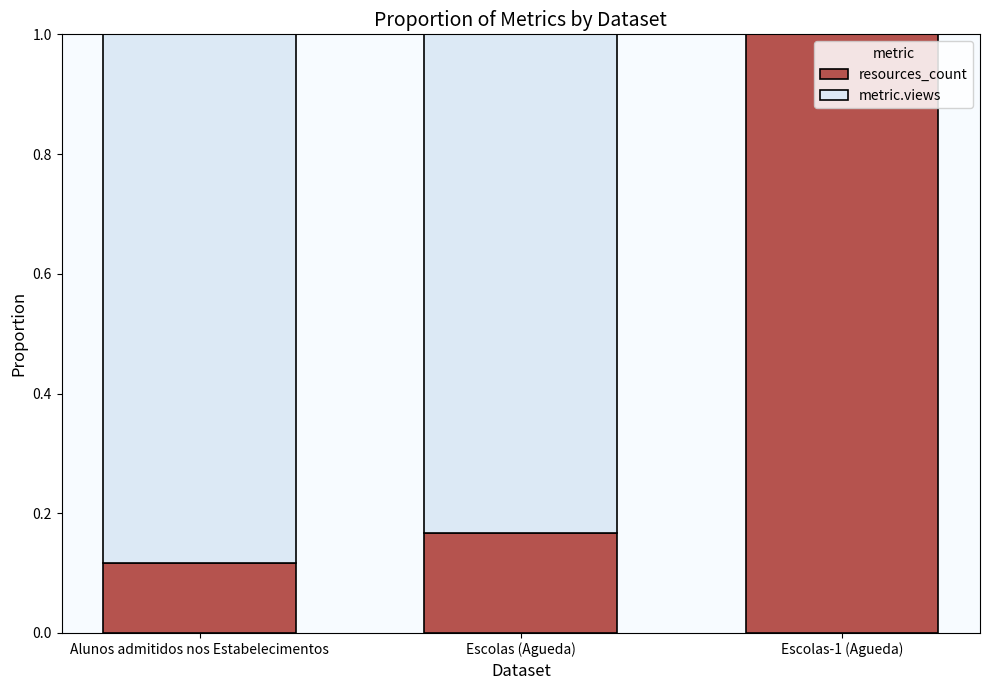

Are the bars grouped side by side (vs. stacked)?

No